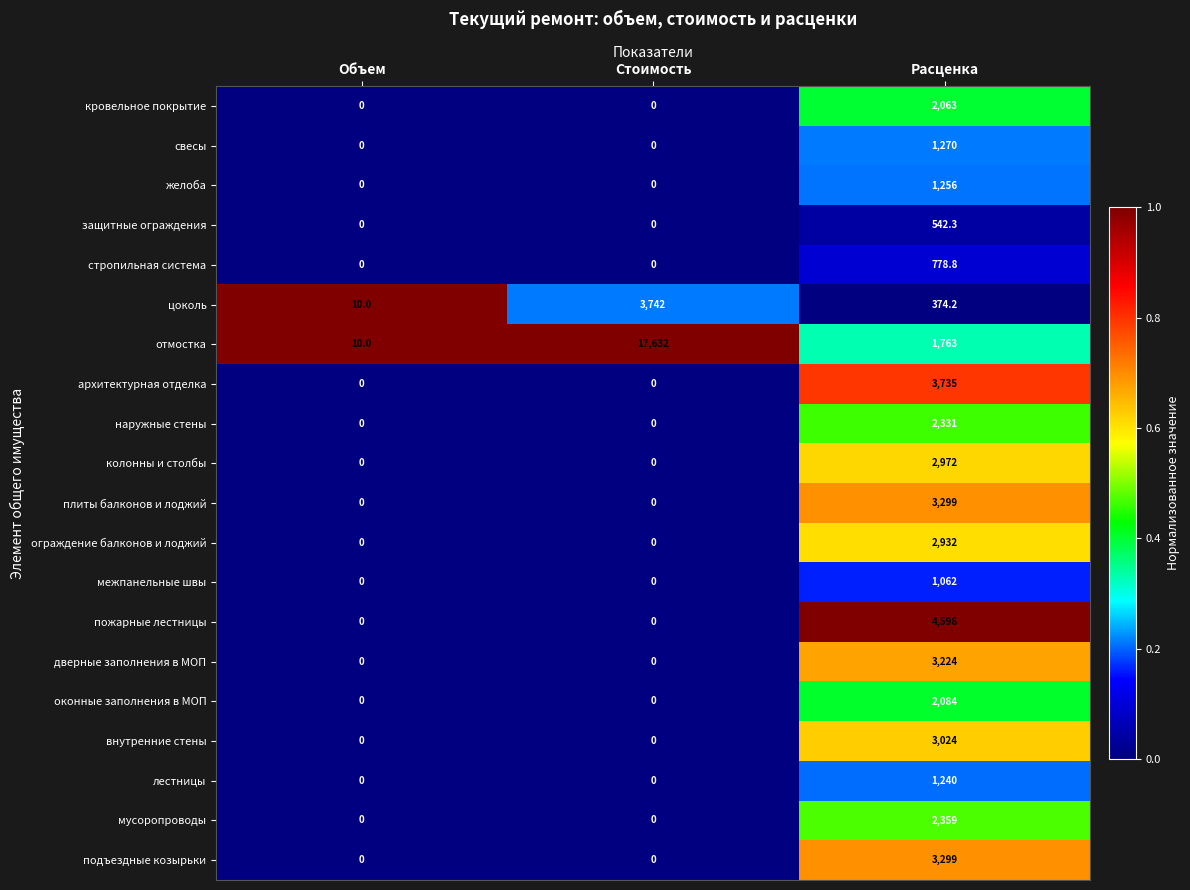

Which series changed the most between Стоимость and Расценка?

отмостка